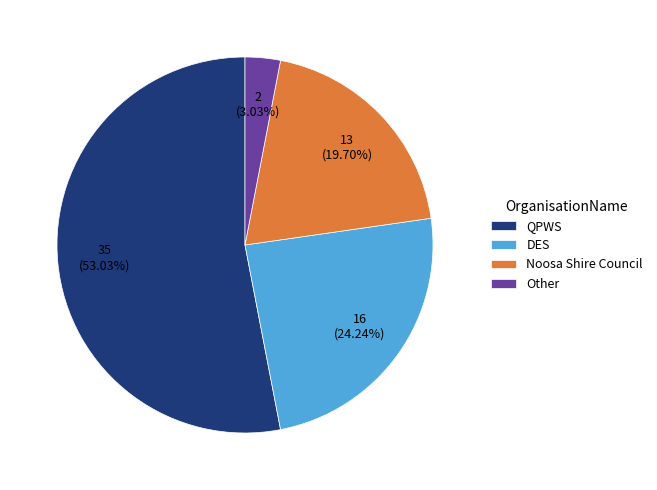

To the nearest percent, what is the difference between the largest and smallest slice percentages?

50%